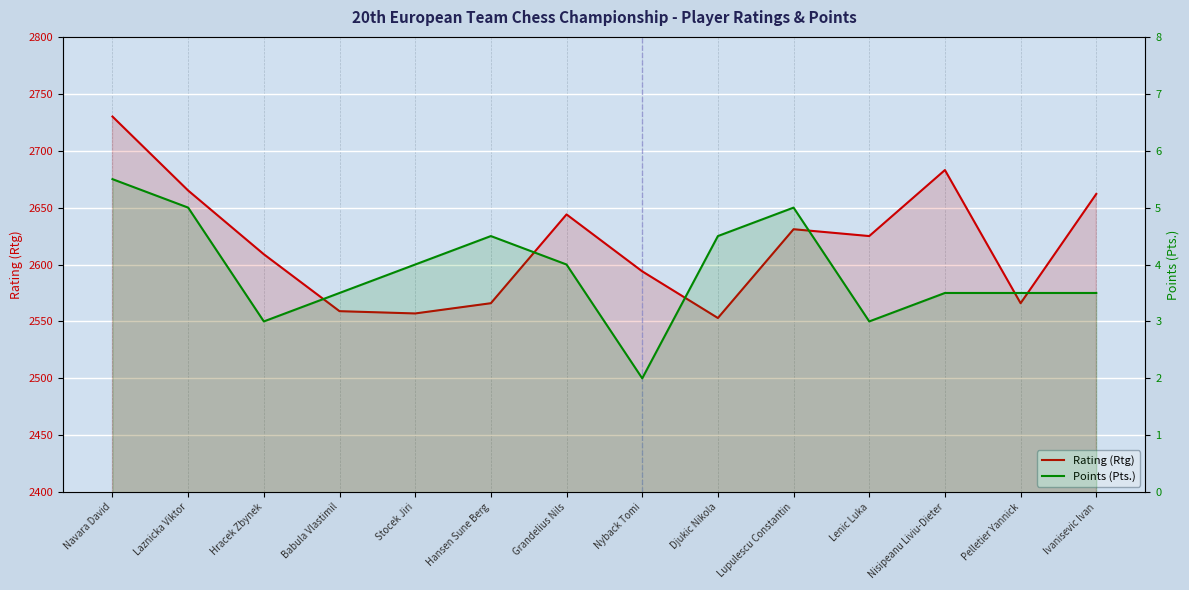

What is the highest value of the Points (Pts.) series?

5.5